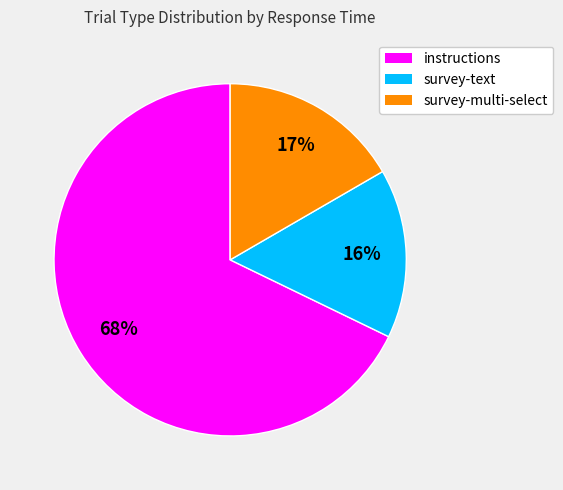

To the nearest percent, what is the difference between the survey-text and survey-multi-select slice percentages?

1%